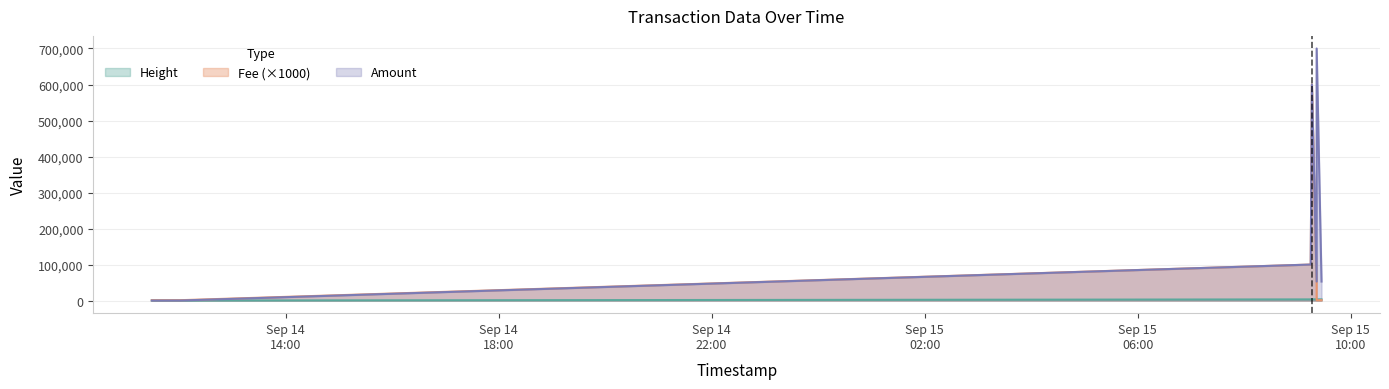

Count the number of data series in this chart.

3